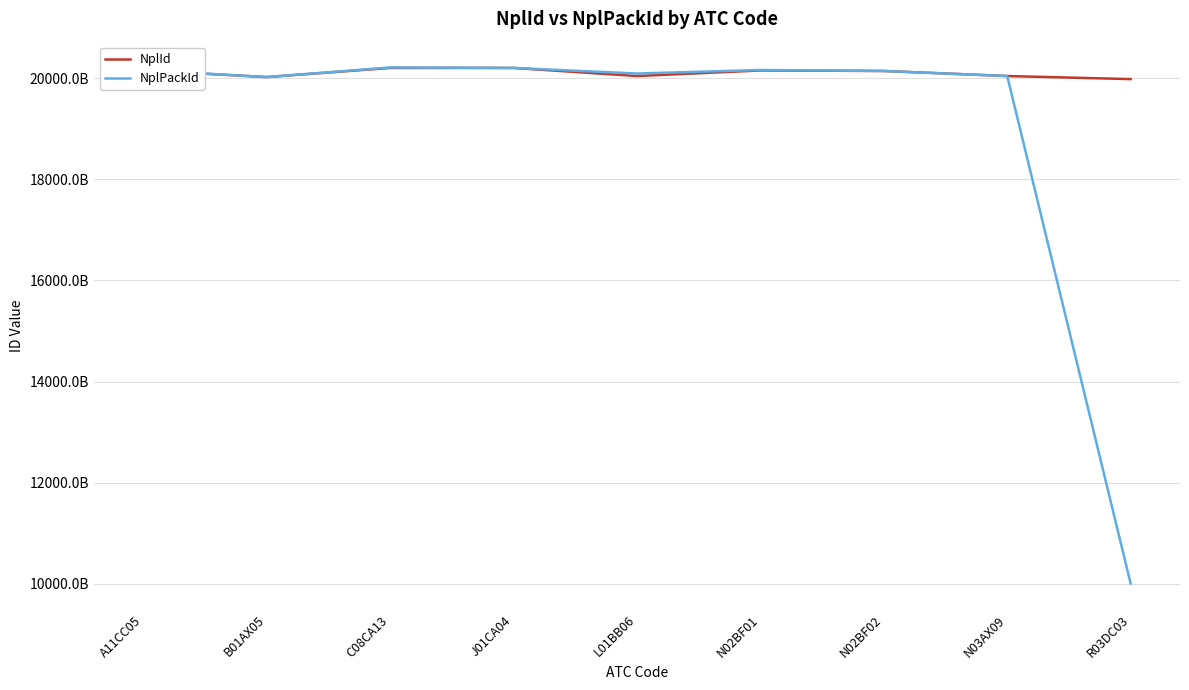

Between which two adjacent categories do NplId and NplPackId first intersect?

N03AX09 and R03DC03